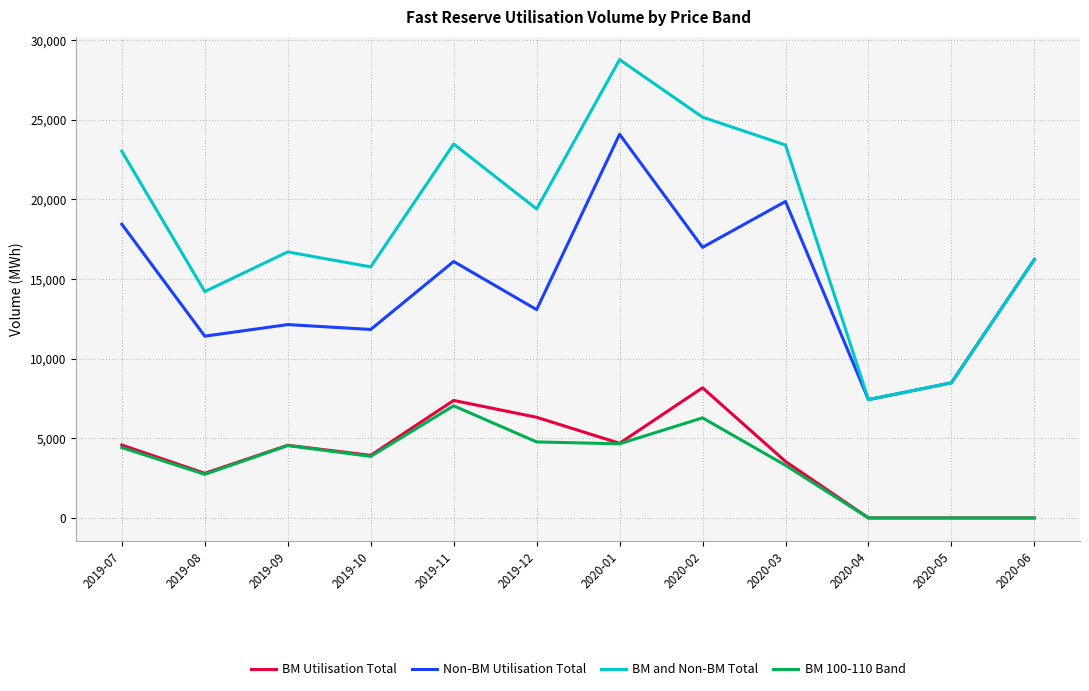

The BM and Non-BM Total series shows 7378.1 at 2019-09. True or false?

False